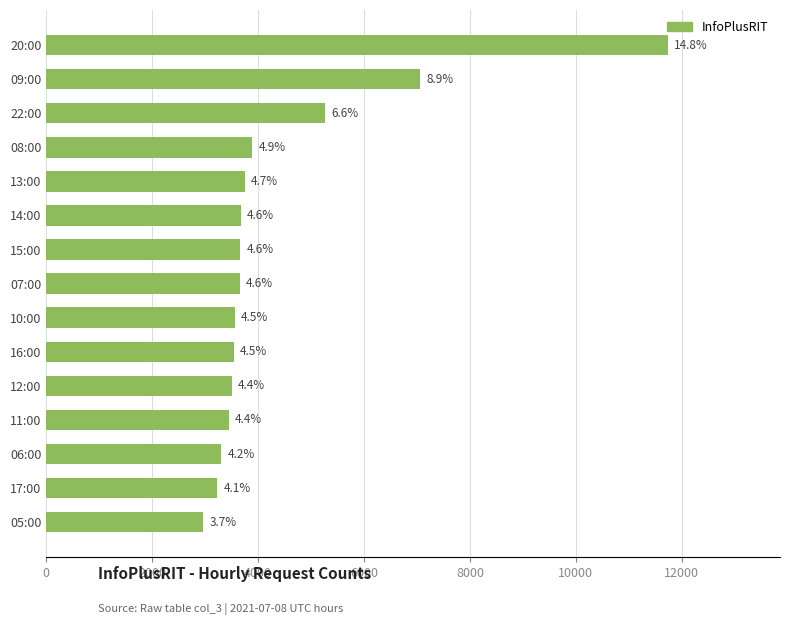

Are the bars grouped side by side (vs. stacked)?

No